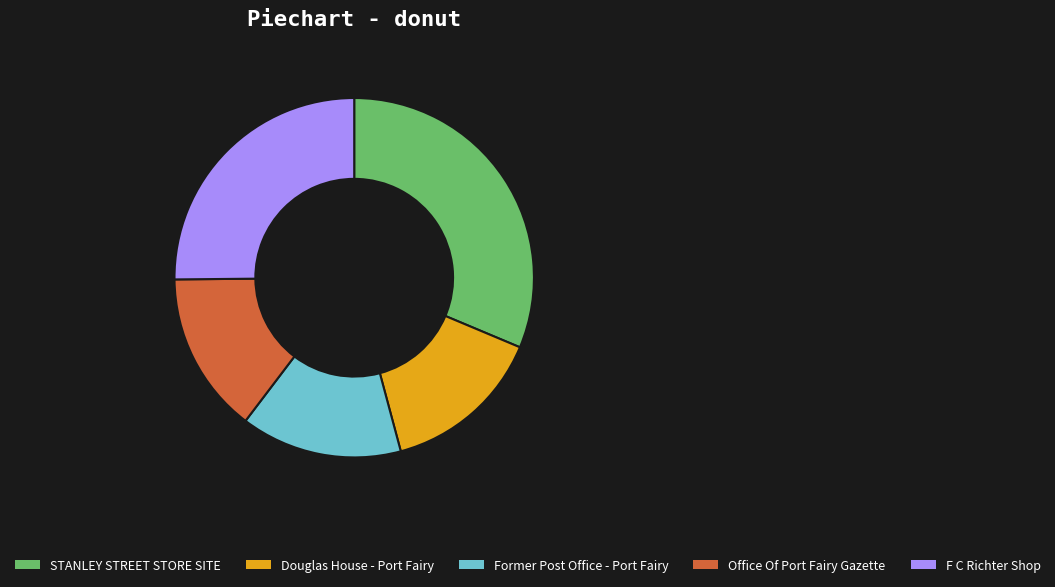

Is there any slice that represents more than half of the pie?

No